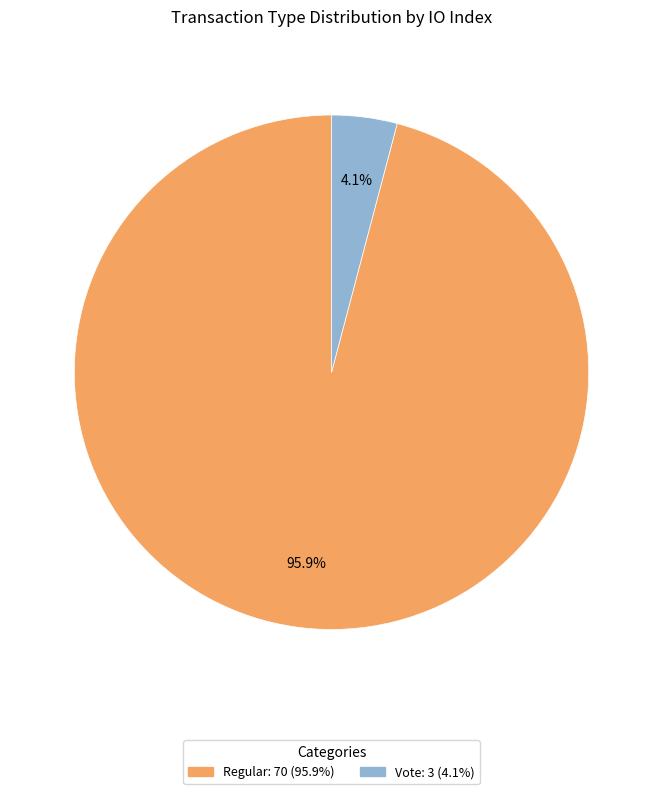

Count the number of slices in the pie.

2